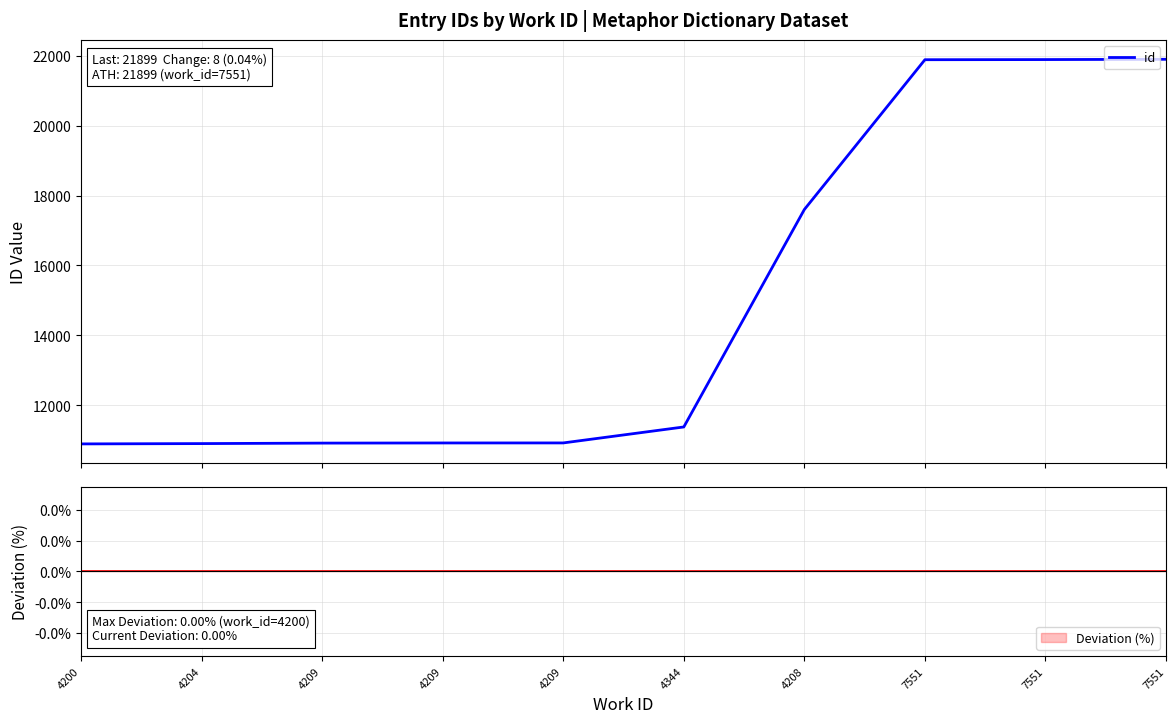

Approximately how many times larger is the value at 4208 compared to 4209?

1.6